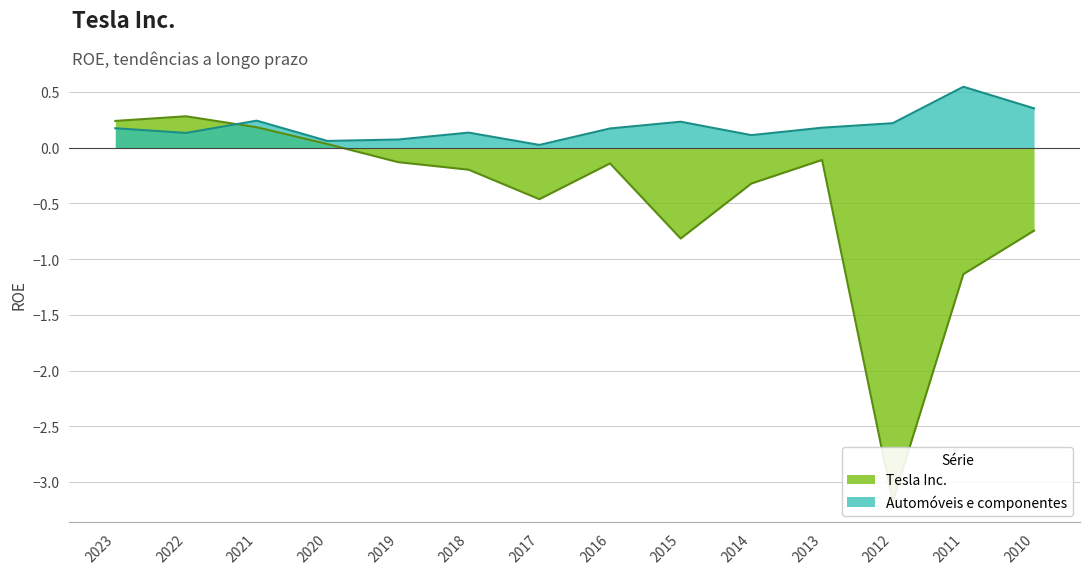

Reading right to left, what are all the values shown in this chart?

Tesla Inc.: -0.7	-1.1	-3.2	-0.1	-0.3	-0.8	-0.1	-0.5	-0.2	-0.1	0.0	0.2	0.3	0.2
Automóveis e componentes: 0.4	0.5	0.2	0.2	0.1	0.2	0.2	0.0	0.1	0.1	0.1	0.2	0.1	0.2